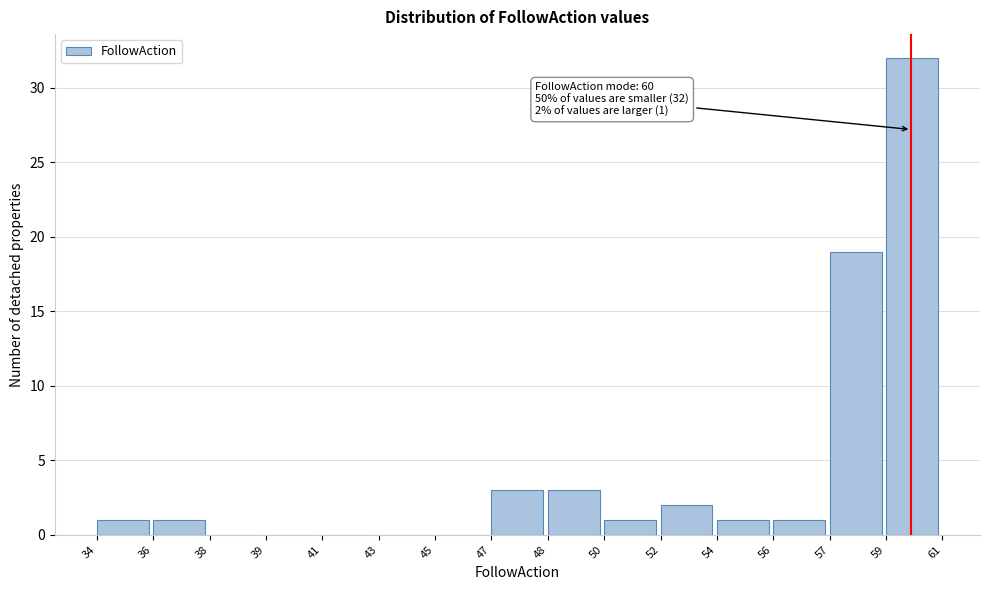

Reading left to right, list all the values displayed in this chart.

34=1	36=1	38=0	39=0	41=0	43=0	45=0	47=3	48=3	50=1	52=2	54=1	56=1	57=19	59=32